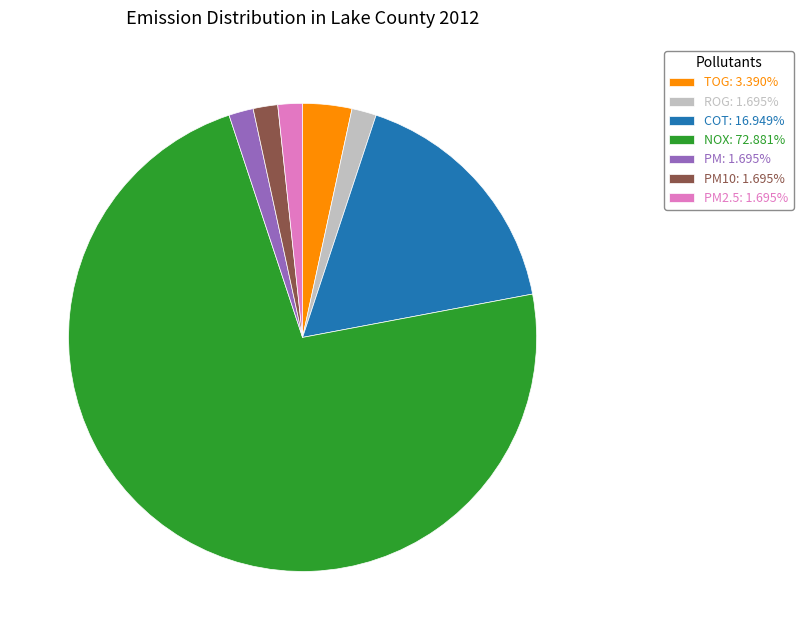

Combined, do TOG: 3.390% and ROG: 1.695% account for over 50%?

No